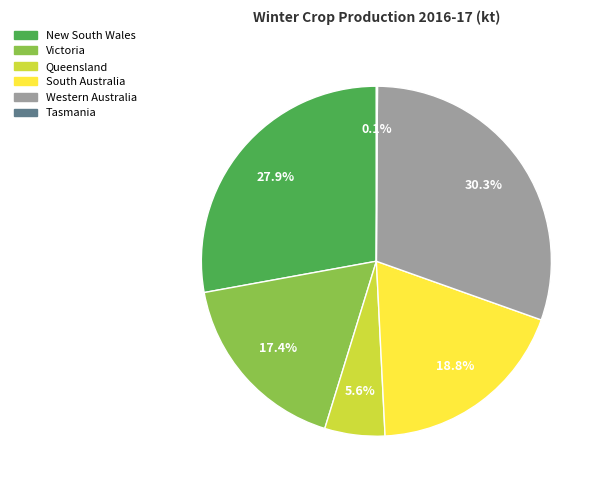

Which slice is the largest?

Western Australia